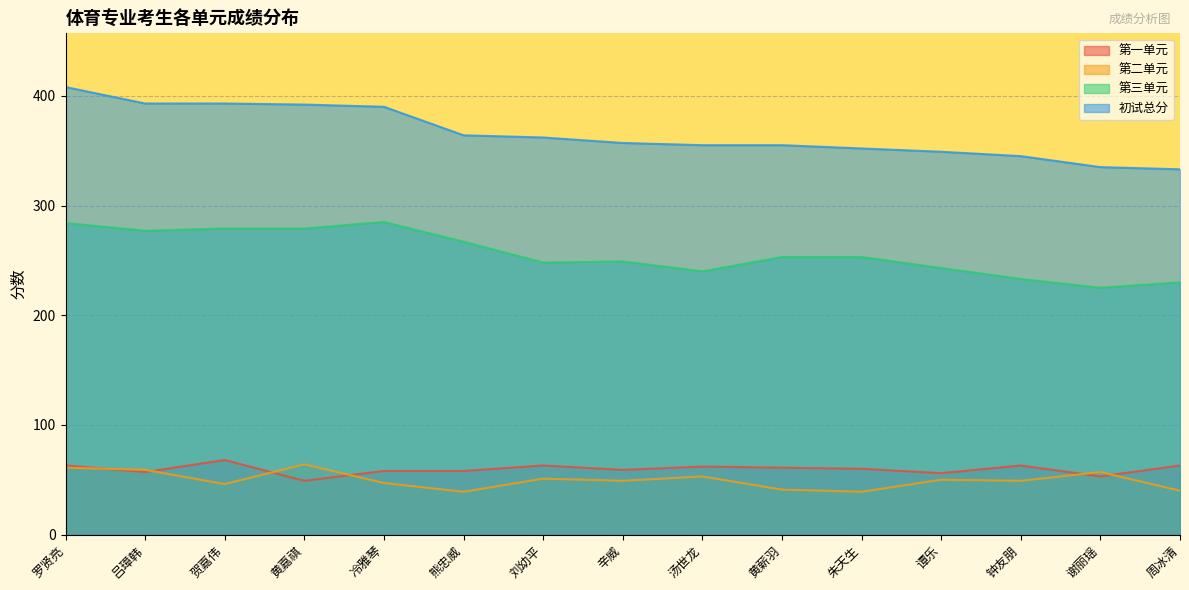

True or false: 第二单元 and 初试总分 cross at least once.

False